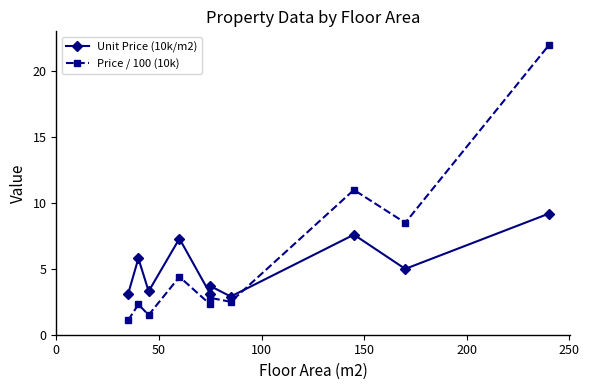

What is the value of the Price / 100 (10k) point at the 2nd from the left?

2.3